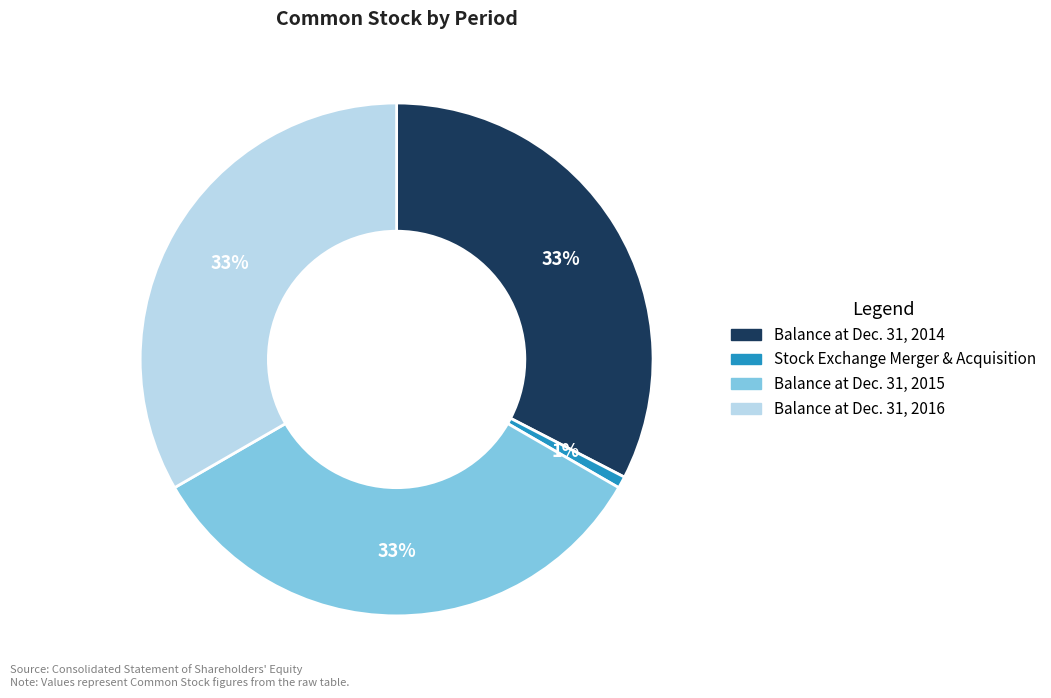

The Stock Exchange Merger & Acquisition slice represents 8% of the pie. True or false?

False